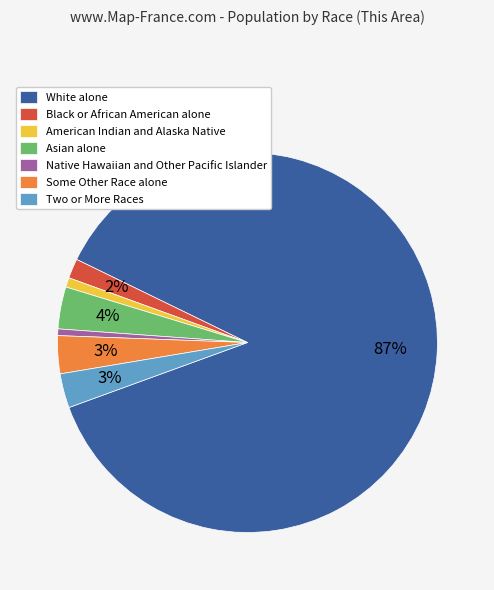

What percentage is the Native Hawaiian and Other Pacific Islander slice, to the nearest percent?

1%